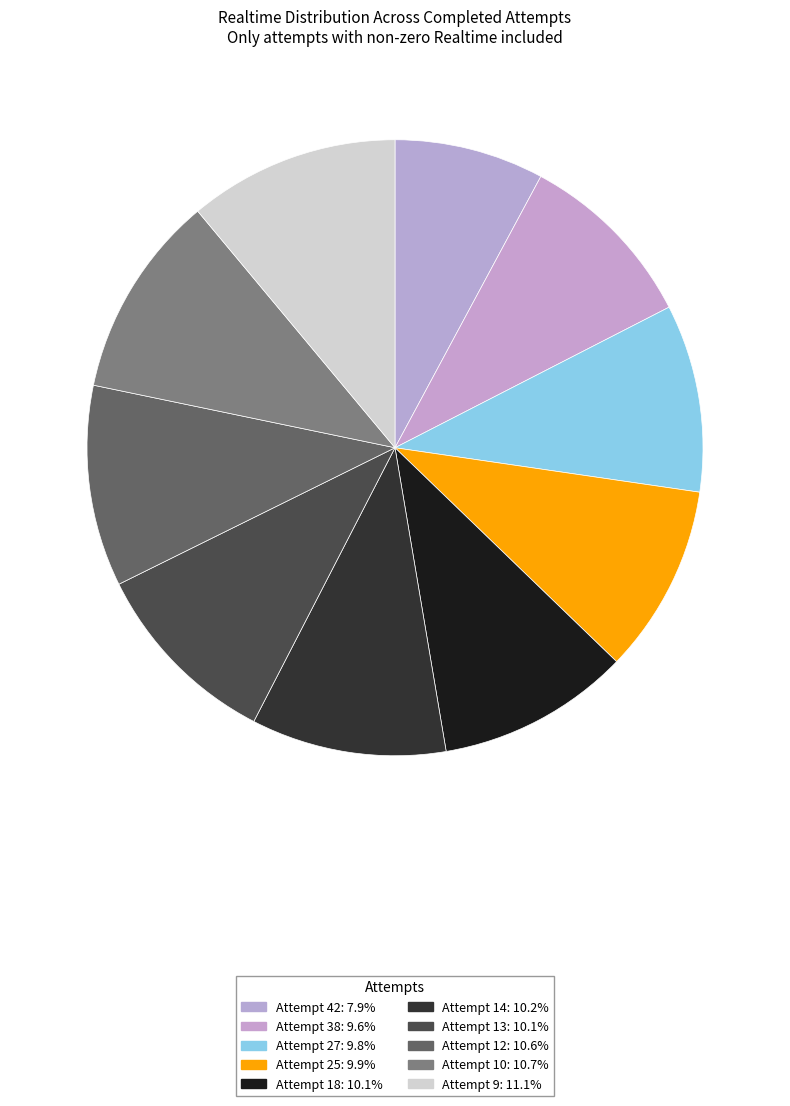

Is there any slice that represents more than half of the pie?

No